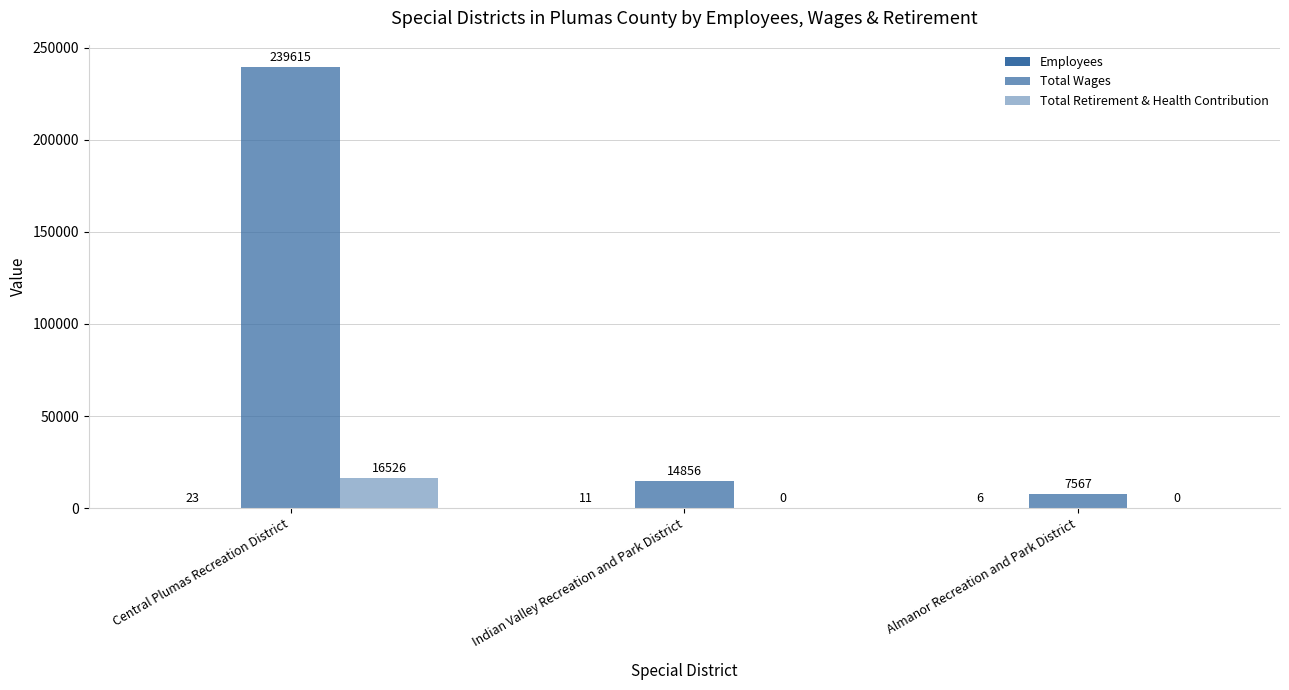

Are the bars horizontal?

No